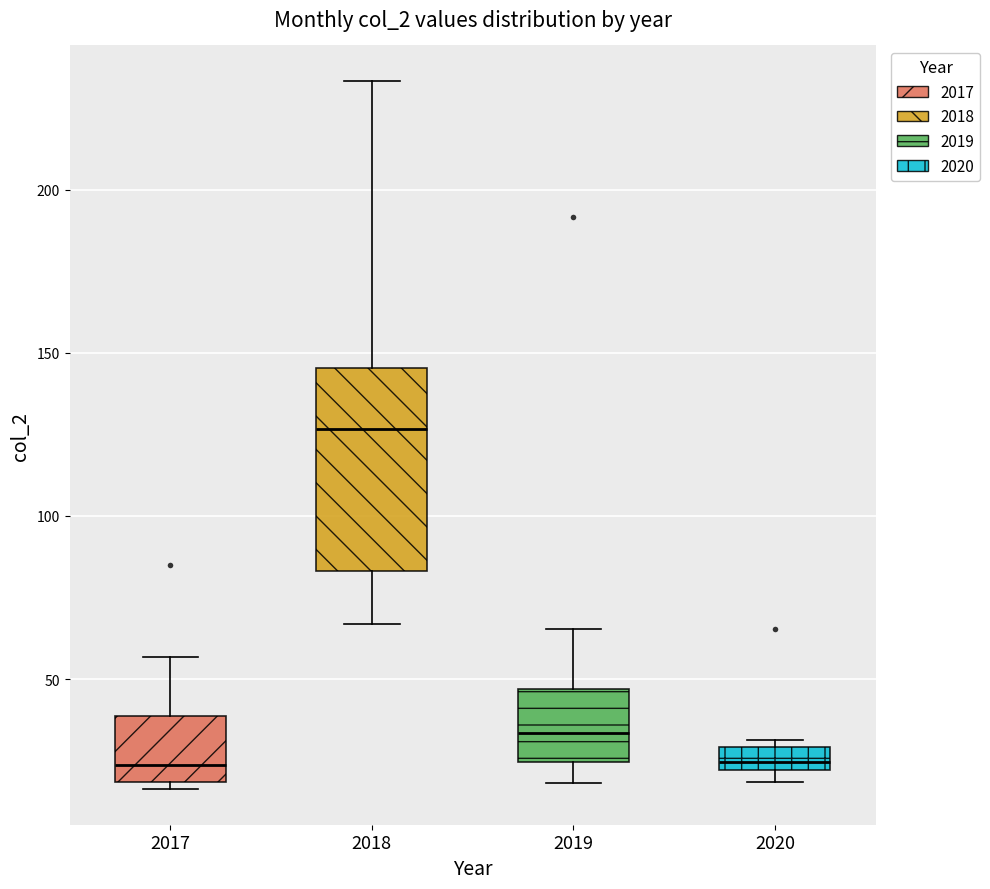

Where is the lower edge of the box at x = 2019 on the y-axis? The values are not printed on the chart, so give them approximately, as read against the axis.

25